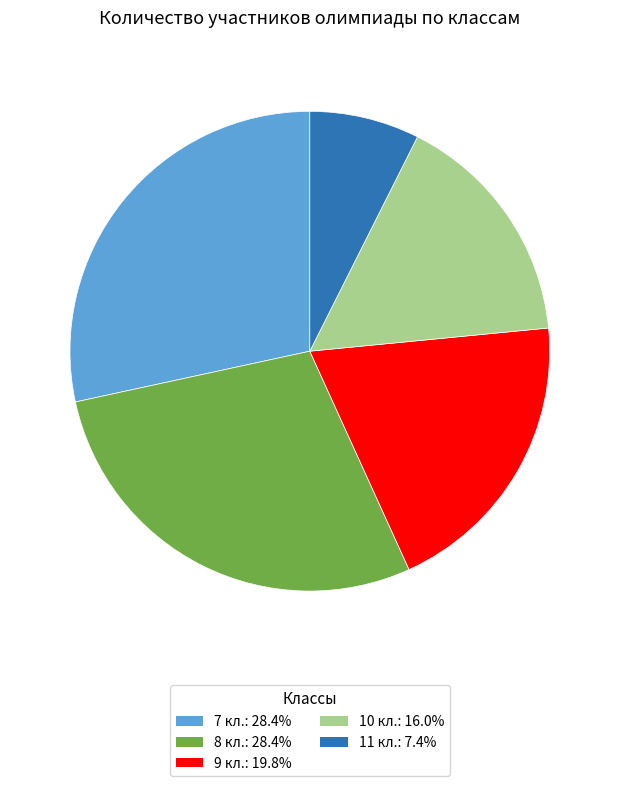

Is there any slice that represents more than half of the pie?

No